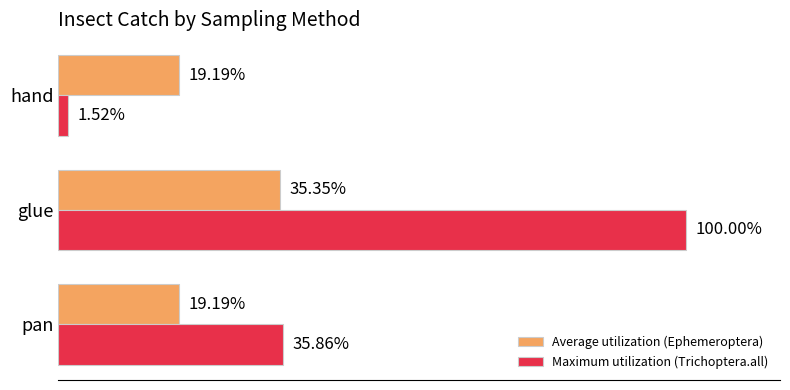

Which series has the largest range (max minus min)?

Maximum utilization (Trichoptera.all)